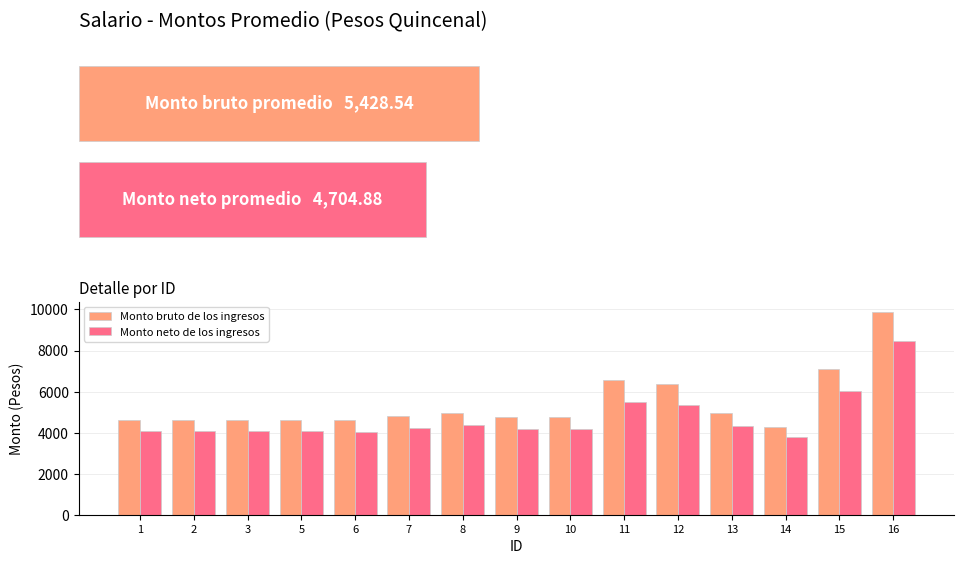

What are all the series names shown in the legend?

Monto bruto de los ingresos, Monto neto de los ingresos